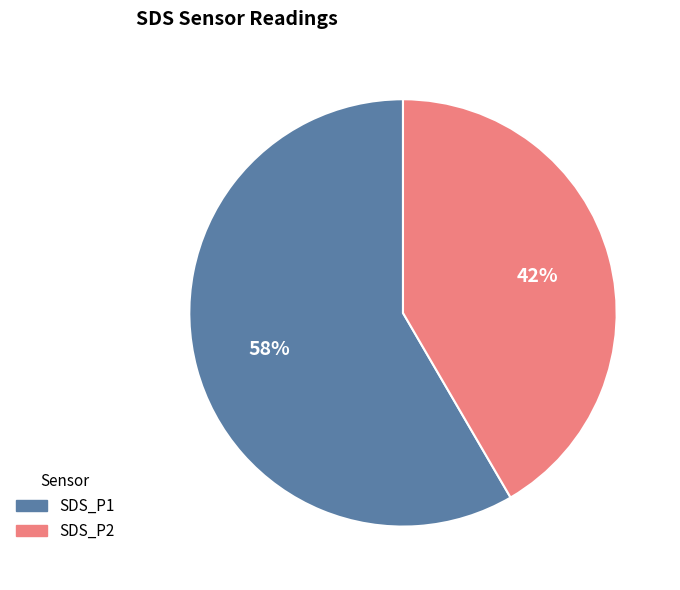

Do SDS_P2 and SDS_P1 together represent more than half of the pie?

Yes